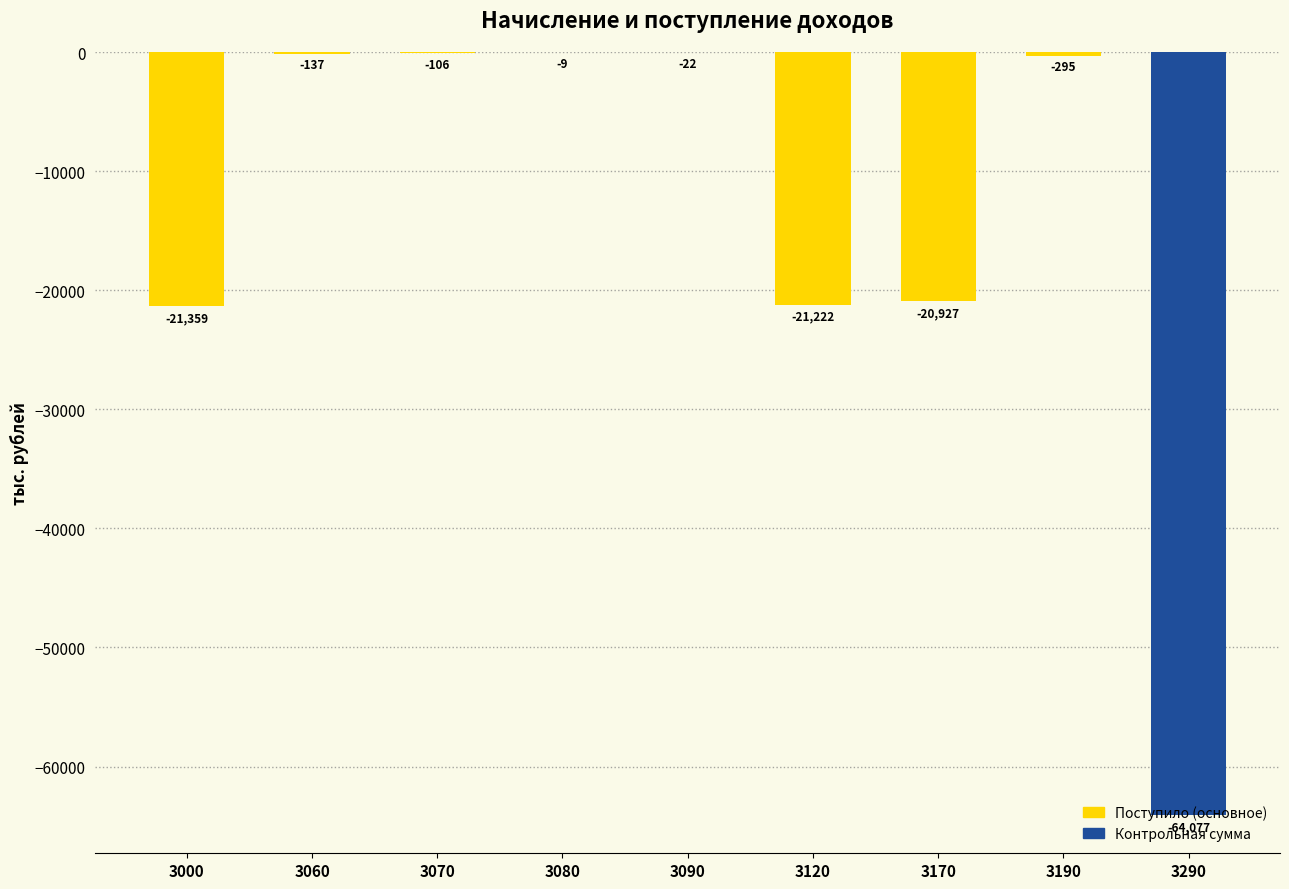

Count the number of values greater than -295.

4